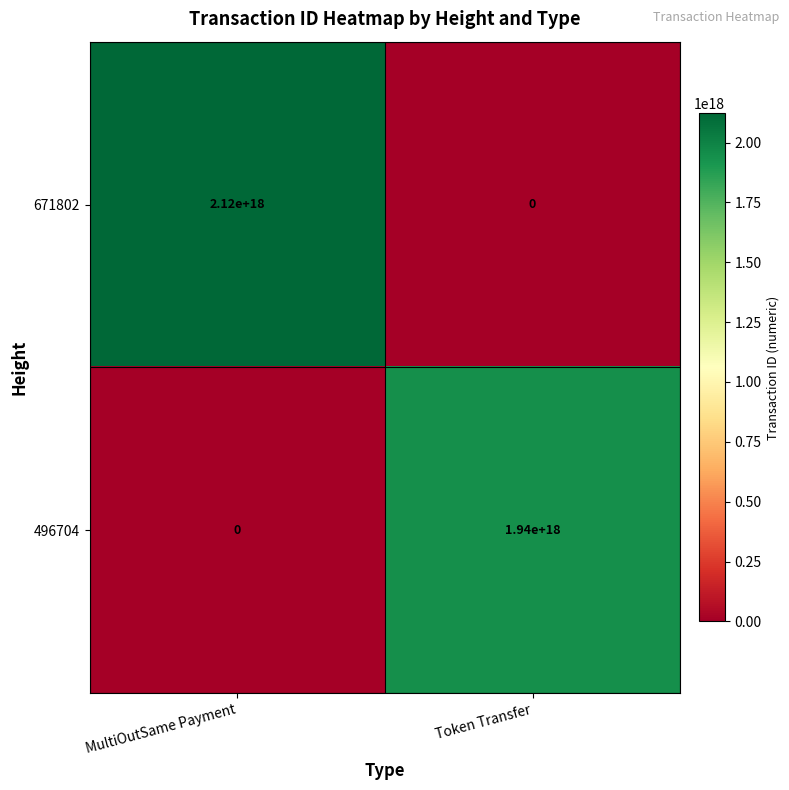

How many distinct data groups are displayed?

2